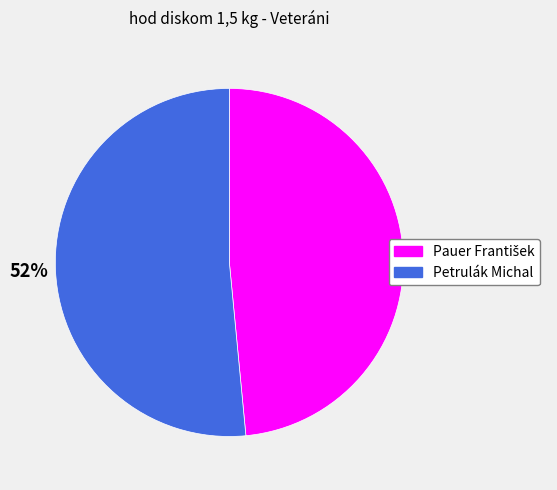

What is the largest slice in the pie chart?

Petrulák Michal